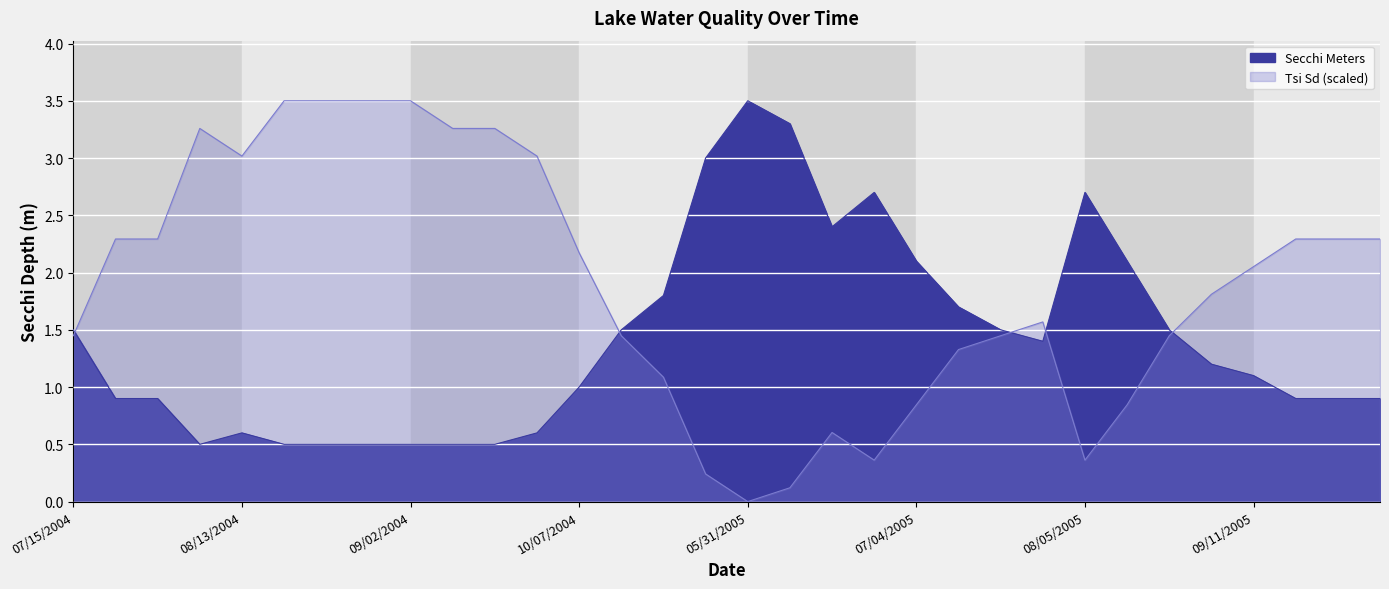

What is the label of the 12th point from the right?

07/04/2005